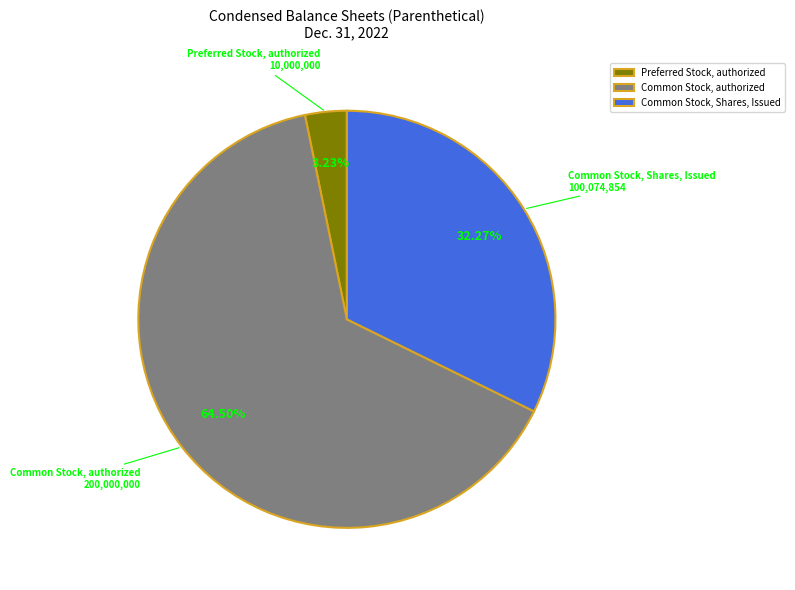

To the nearest percent, what is the difference between the Common Stock, authorized and Common Stock, Shares, Issued slice percentages?

32%